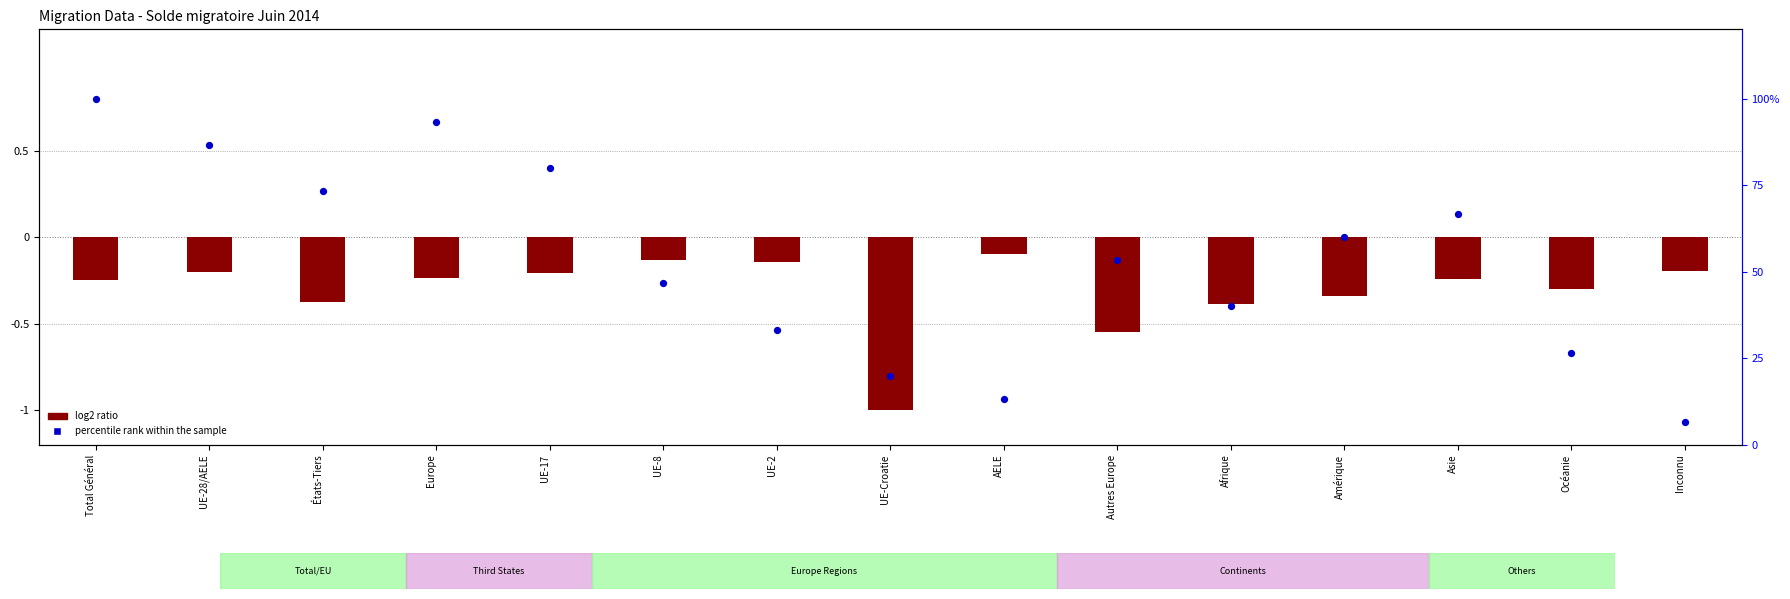

At how many categories does at least one series exceed 82?

3